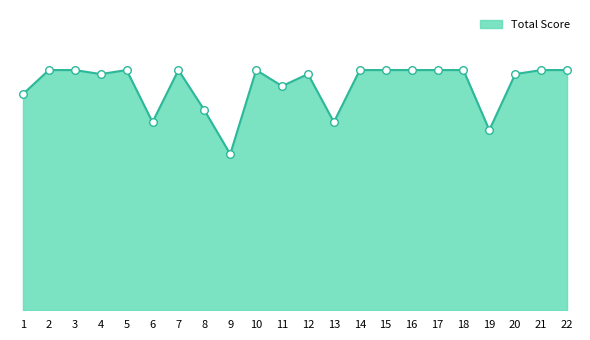

Which has a higher value, 1 or 9?

1